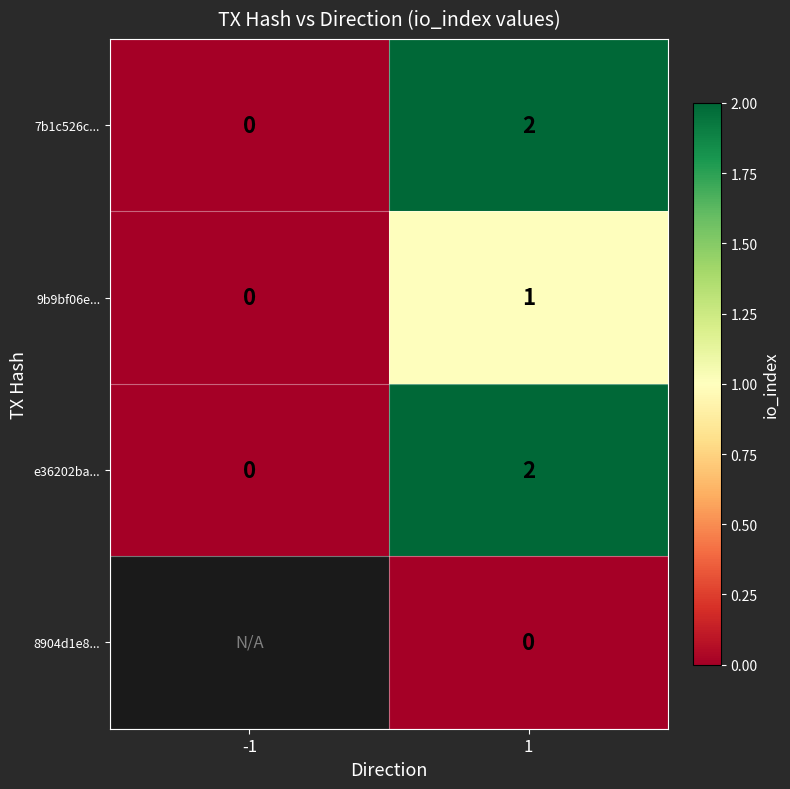

Rank the categories by 9b9bf06e... value from lowest to highest.

-1, 1